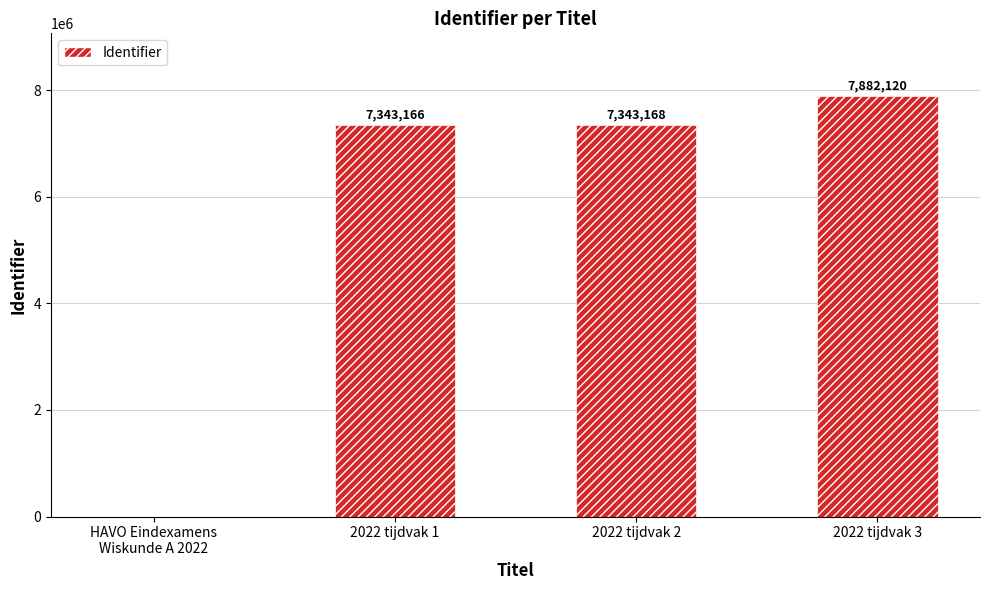

What is the ratio of the value at 2022 tijdvak 1 to the value at 2022 tijdvak 3?

0.9